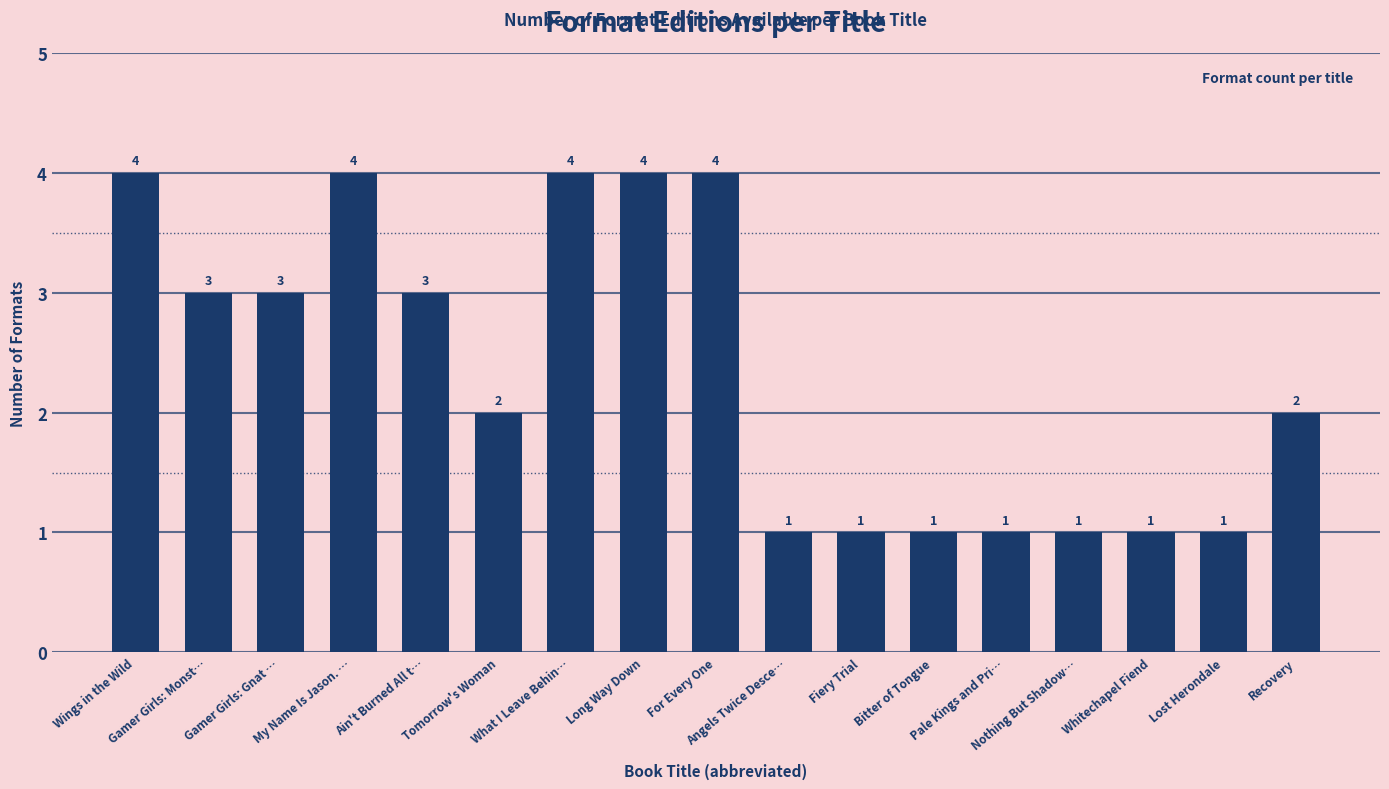

What is the smallest value displayed?

1